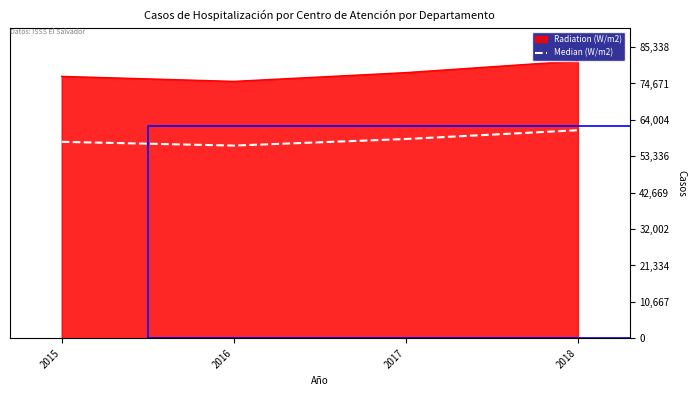

What is the difference between the second highest and minimum values?

1926.8